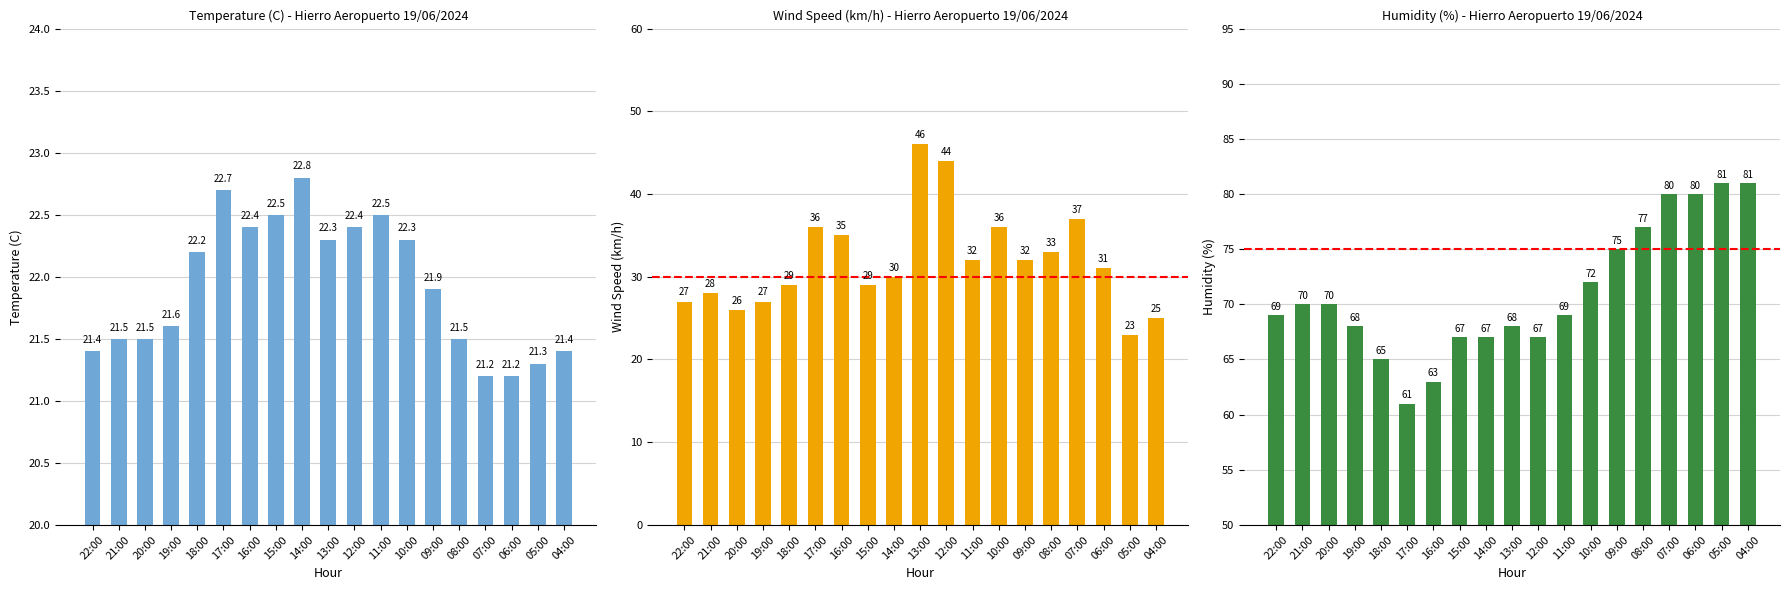

At which label does Haizearen abiadura (km/h) first exceed 31?

17:00